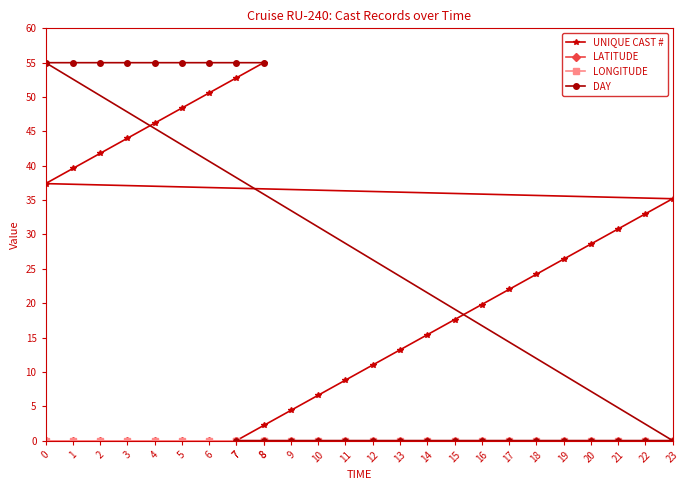

What are all the series names shown in the legend?

UNIQUE CAST #, LATITUDE, LONGITUDE, DAY